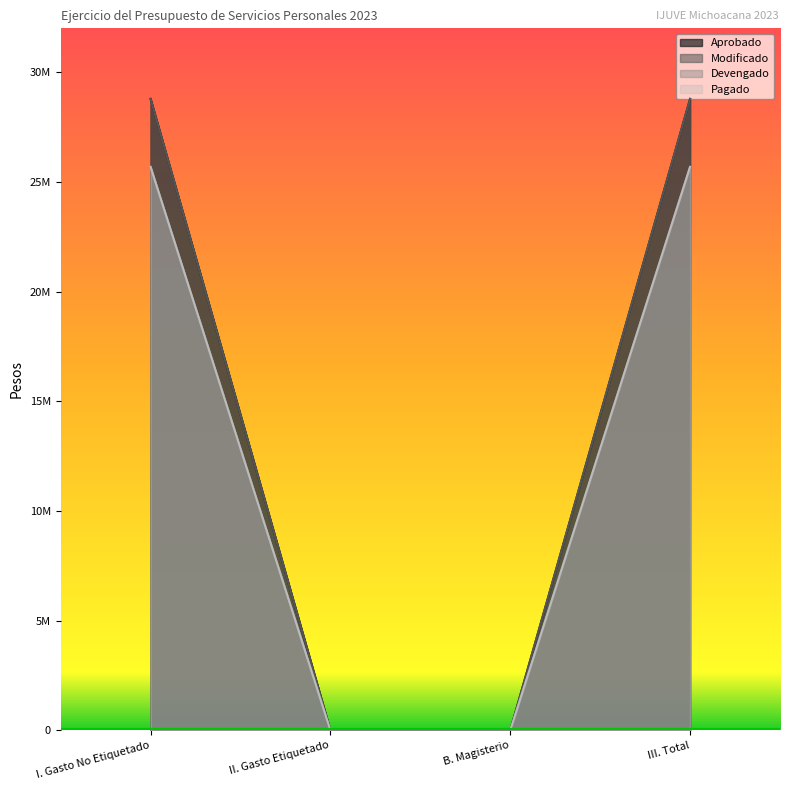

At which category does the chart reach its peak across all series?

I. Gasto No Etiquetado